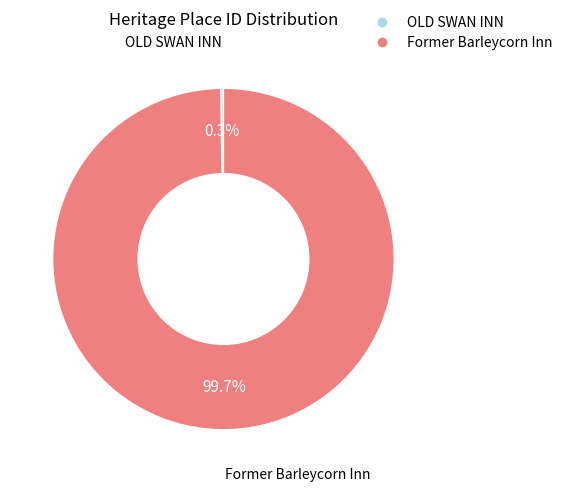

Which category has the biggest portion of the pie?

Former Barleycorn Inn